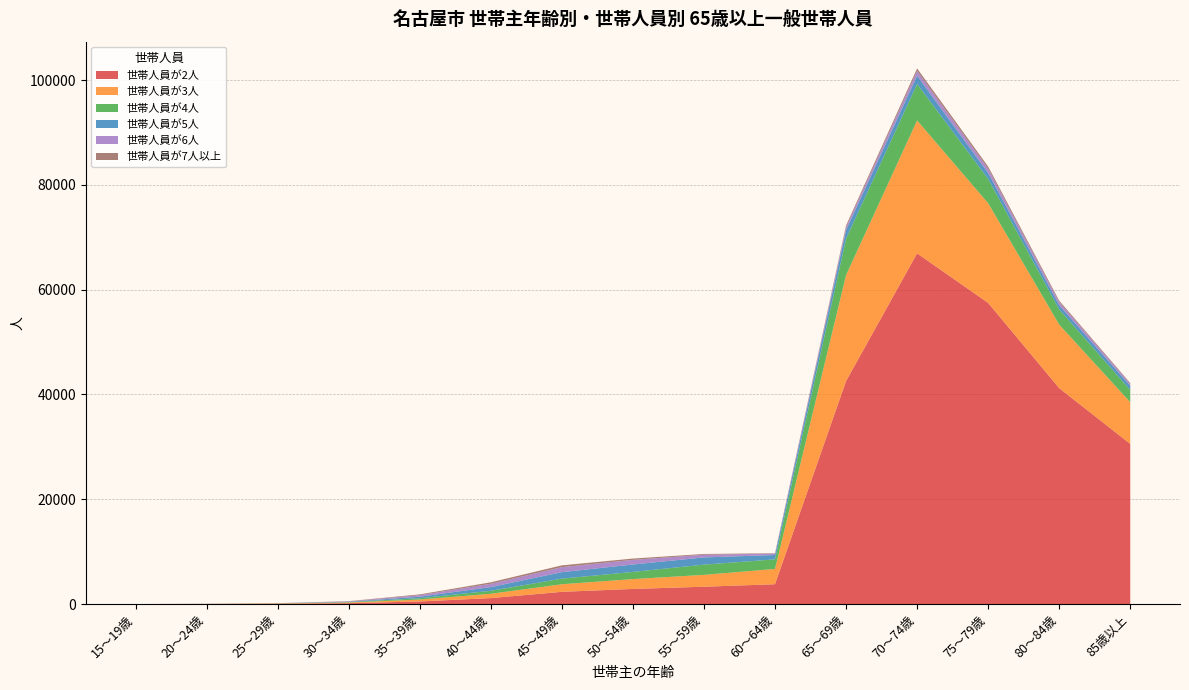

Reading right to left, list all the values displayed in this chart.

世帯人員が2人: 30560	41197	57461	66921	42551	3783	3305	2884	2330	1137	495	168	63	29	2
世帯人員が3人: 7957	12123	19025	25362	20205	2917	2267	1876	1449	821	370	122	49	13	0
世帯人員が4人: 2334	2905	4628	6957	6954	1826	1951	1373	1072	569	250	80	34	6	0
世帯人員が5人: 799	815	1150	1582	1652	837	1375	1418	1233	707	292	71	15	7	0
世帯人員が6人: 403	590	818	922	568	264	518	880	961	632	294	77	5	1	0
世帯人員が7人以上: 128	261	404	464	308	74	142	249	338	281	143	38	7	2	0